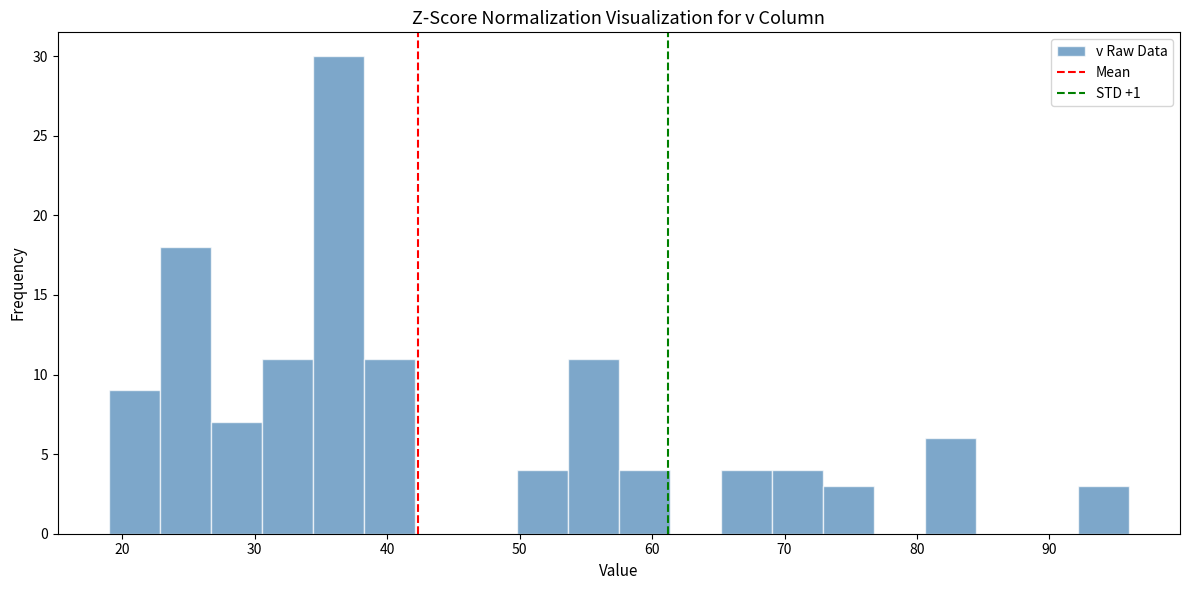

Read against the x-axis, roughly where is the centre of the tallest bar?

36